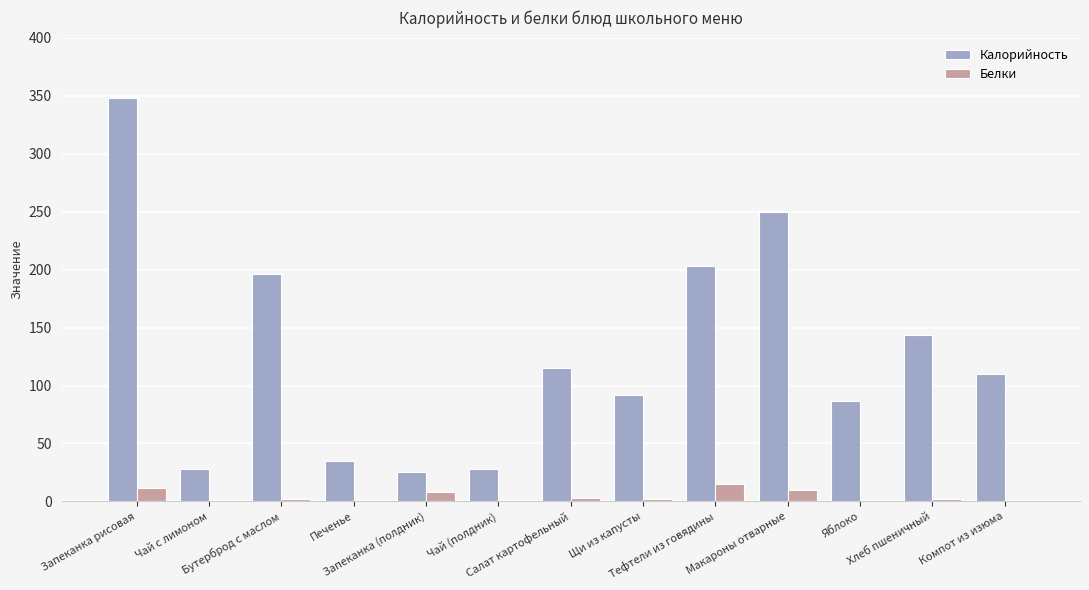

What is the highest value of the Калорийность series?

348.0